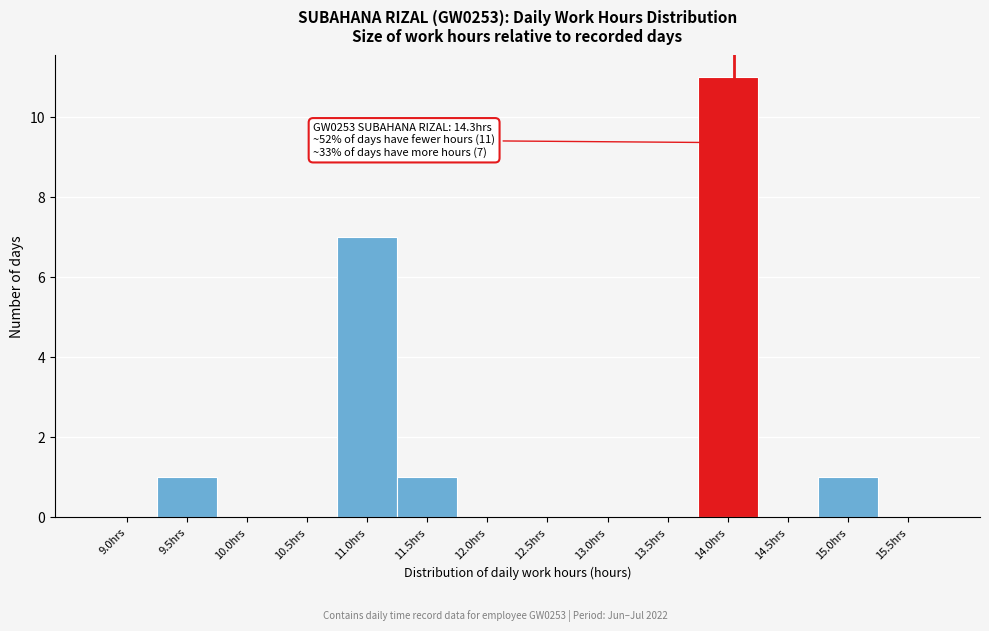

Reading left to right, extract all data points from this chart.

9.0hrs=0	9.5hrs=1	10.0hrs=0	10.5hrs=0	11.0hrs=7	11.5hrs=1	12.0hrs=0	12.5hrs=0	13.0hrs=0	13.5hrs=0	14.0hrs=11	14.5hrs=0	15.0hrs=1	15.5hrs=0